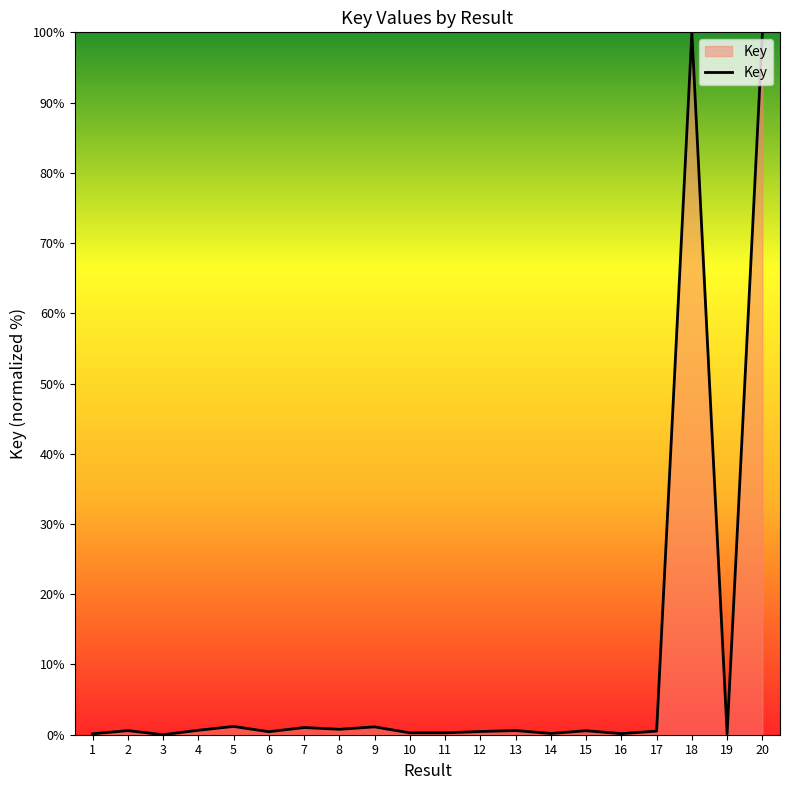

True or false: the data shows 143.6 at 18.

False